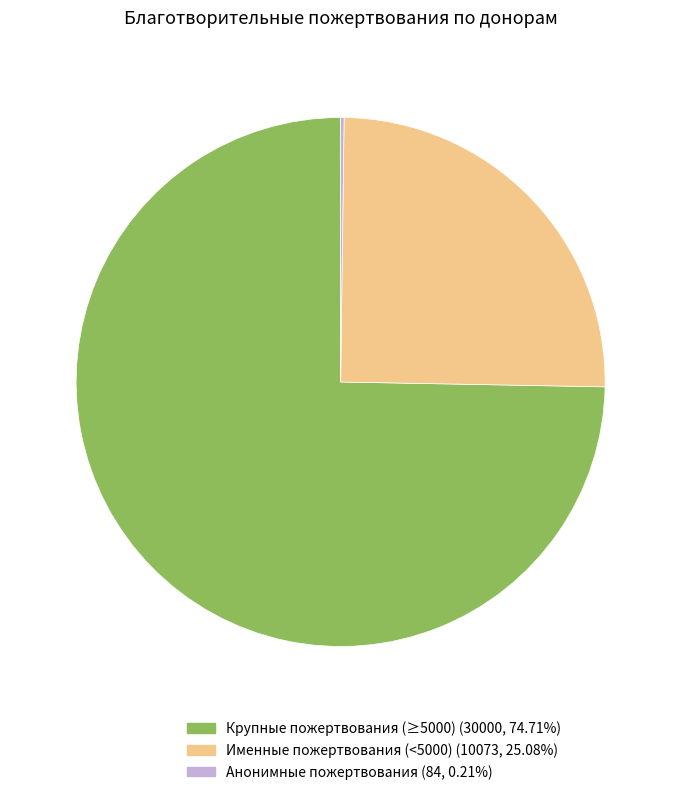

Does any single category account for the majority?

Yes